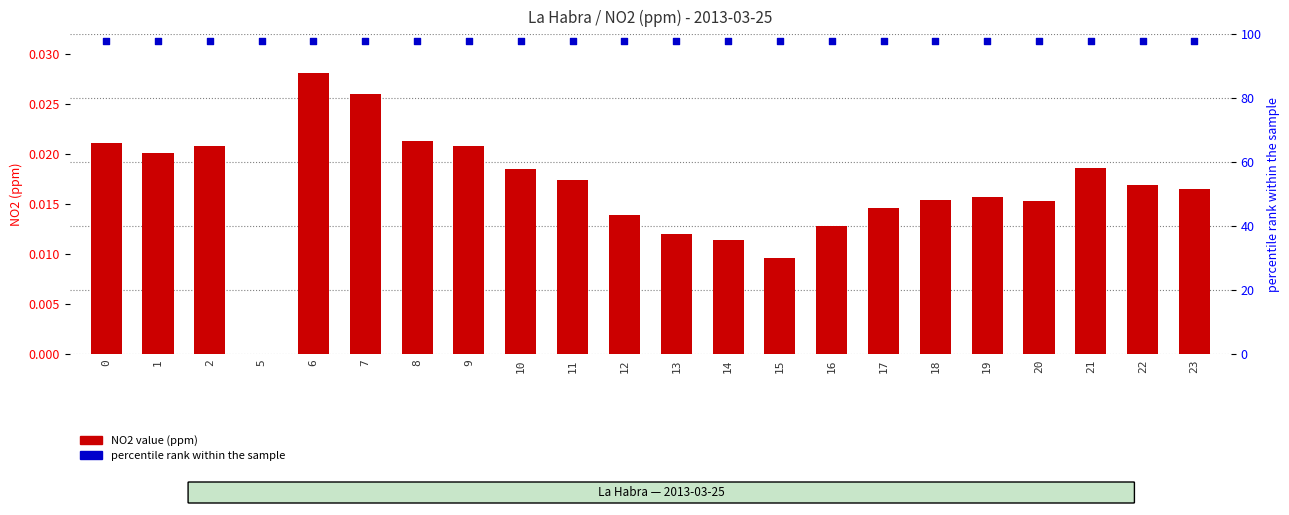

Is the value of percentile rank within the sample at 16 greater than the value of NO2 value at 15?

Yes